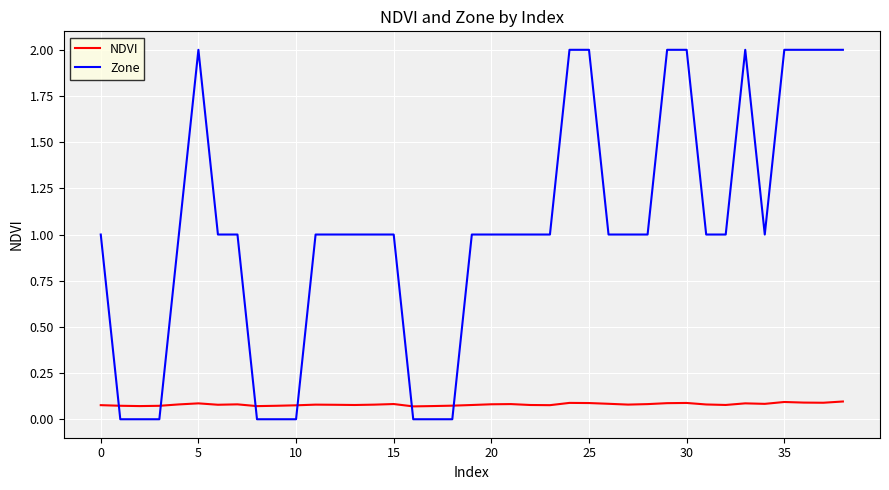

Which series has the largest range (max minus min)?

Zone